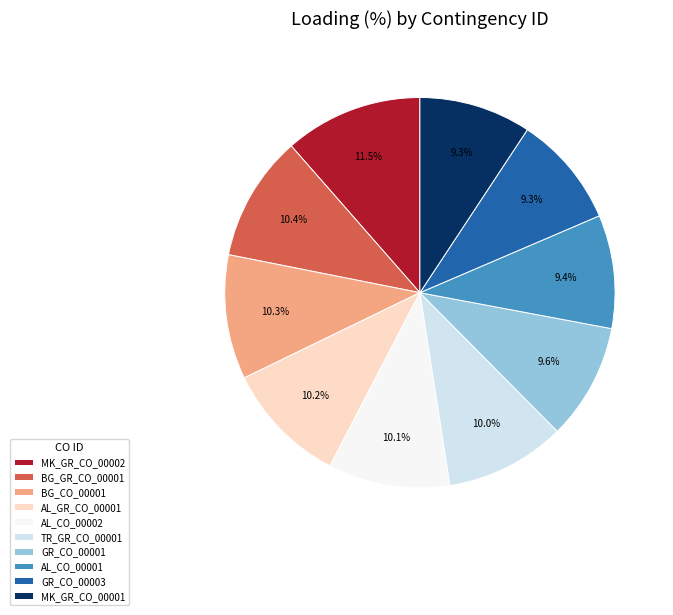

Is it true that GR_CO_00001 is 10% of the pie?

True